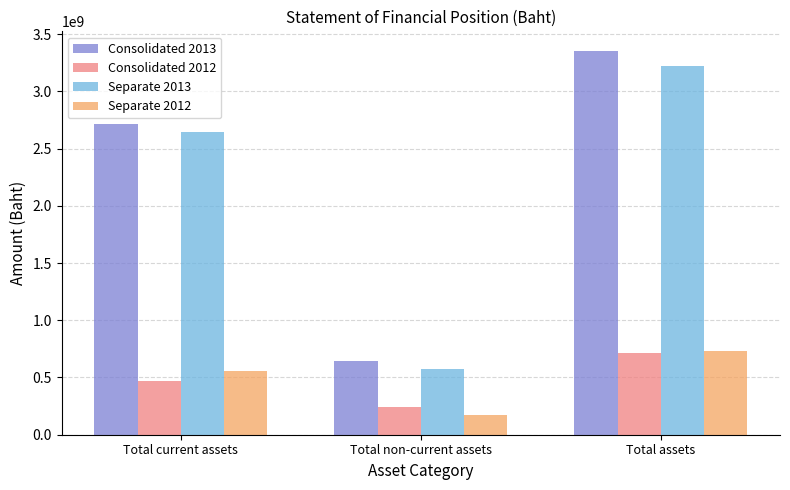

How many Separate 2012 values are between 175660095 and 731134877?

3